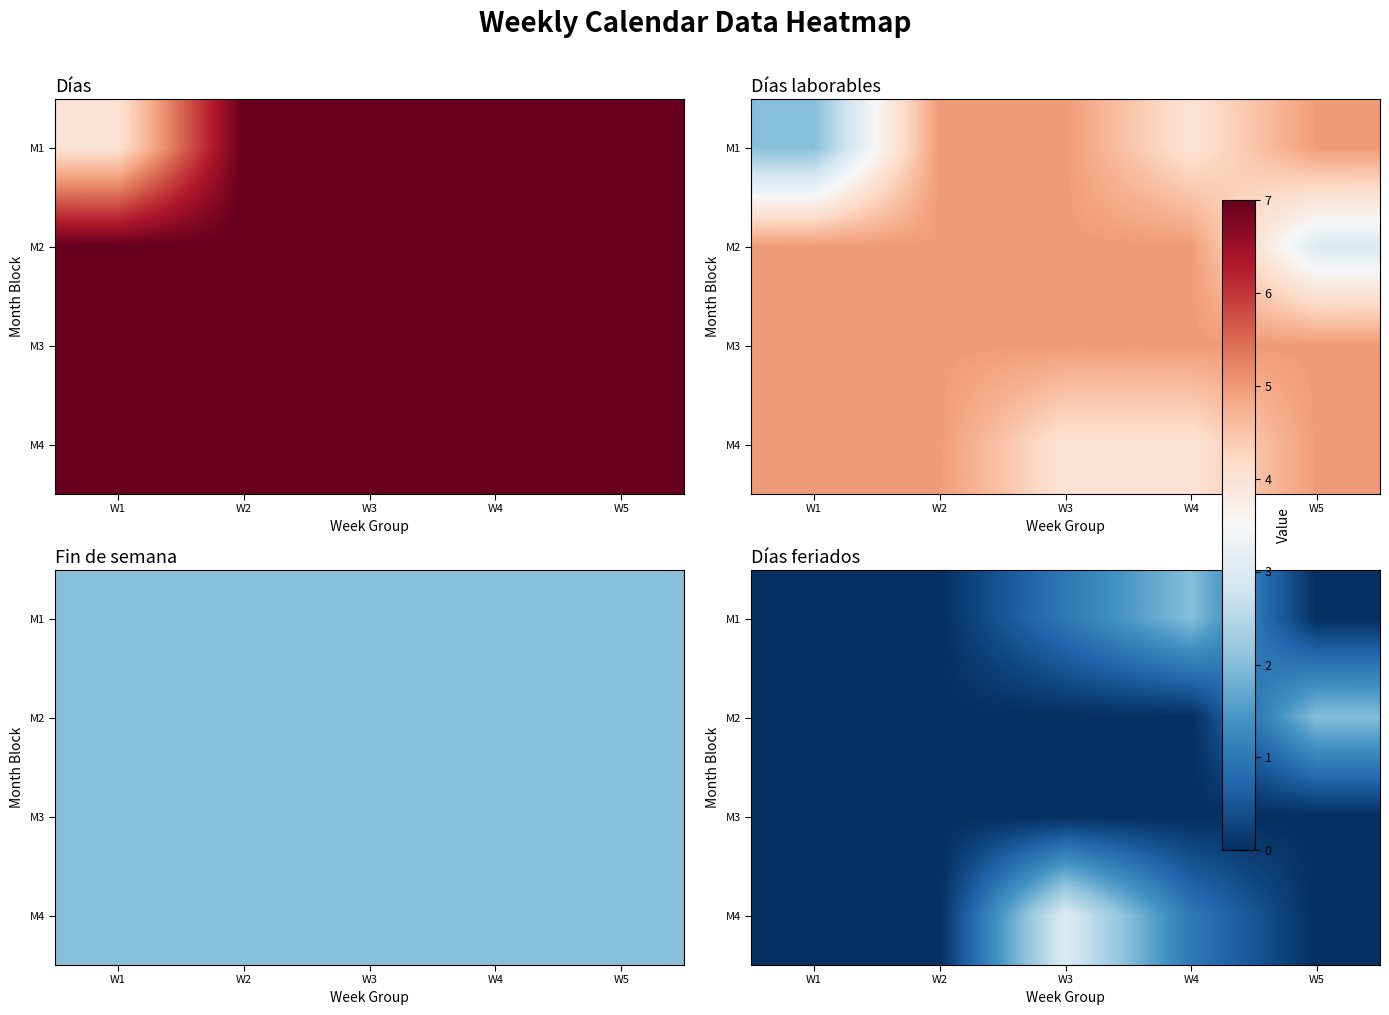

Where is M3 nearest to the value 0?

W1